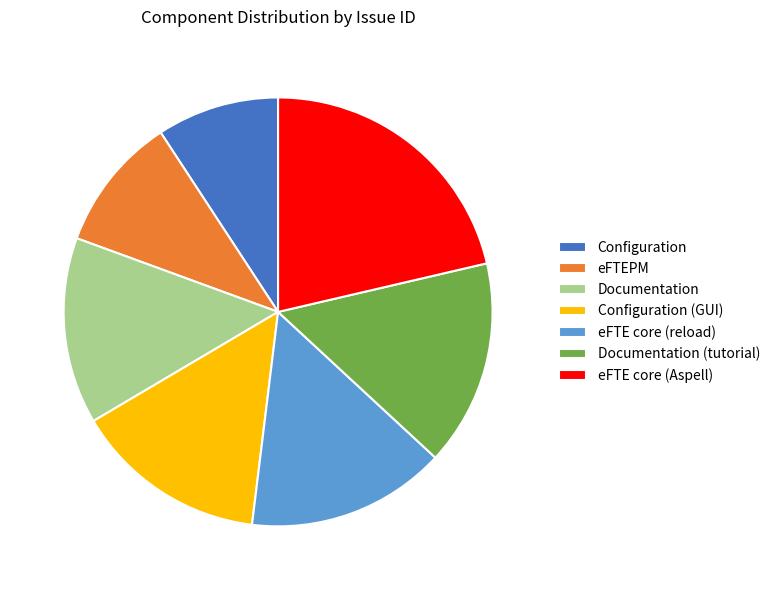

Between eFTE core (Aspell) and eFTEPM, which is larger?

eFTE core (Aspell)